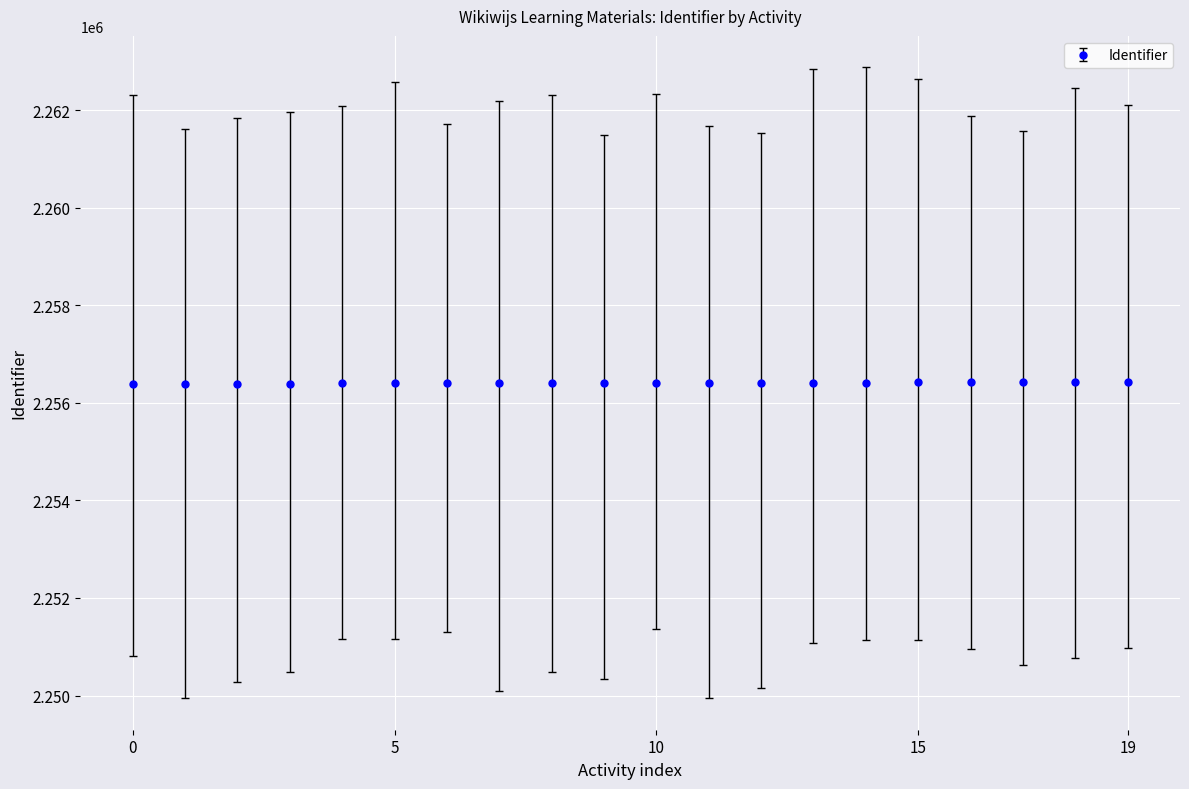

What is the value of the 4th point from the left?

2256397